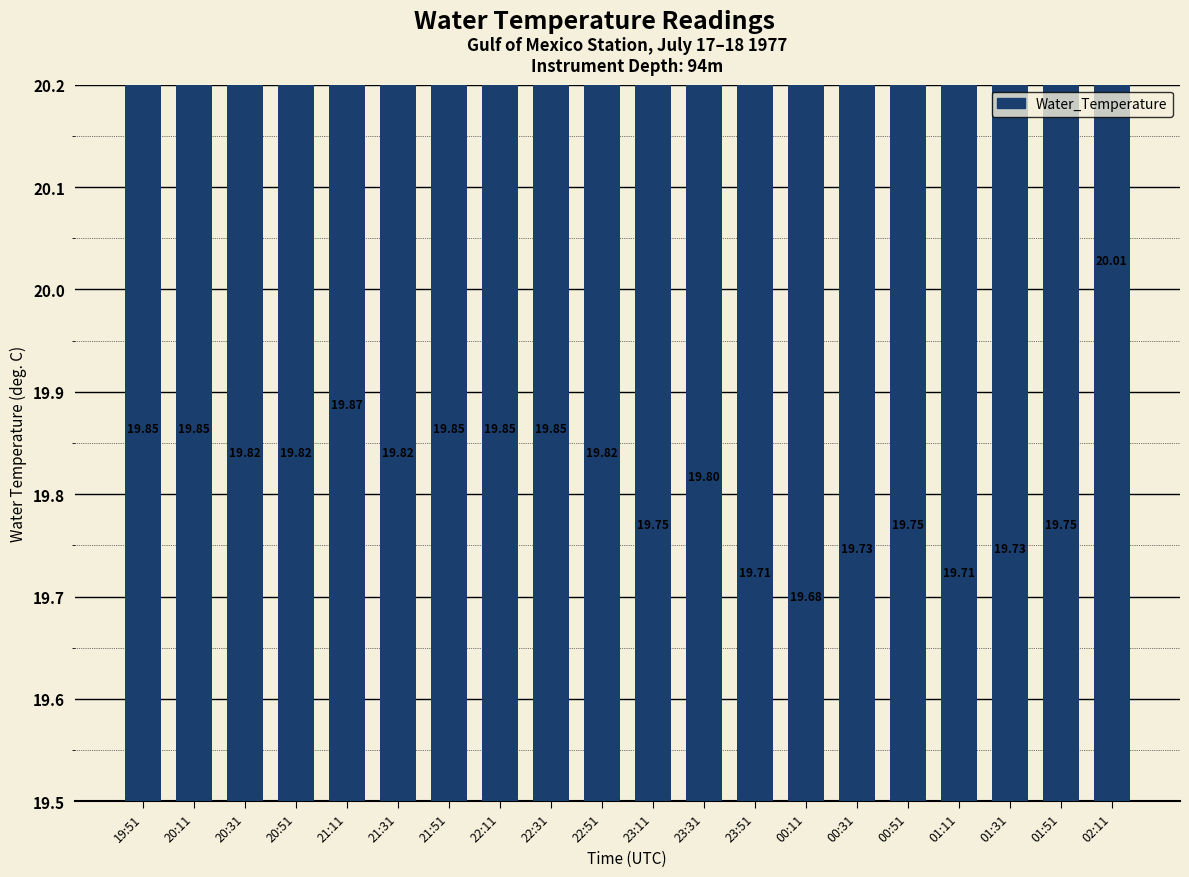

What is the label of the 7th bar from the left?

21:51